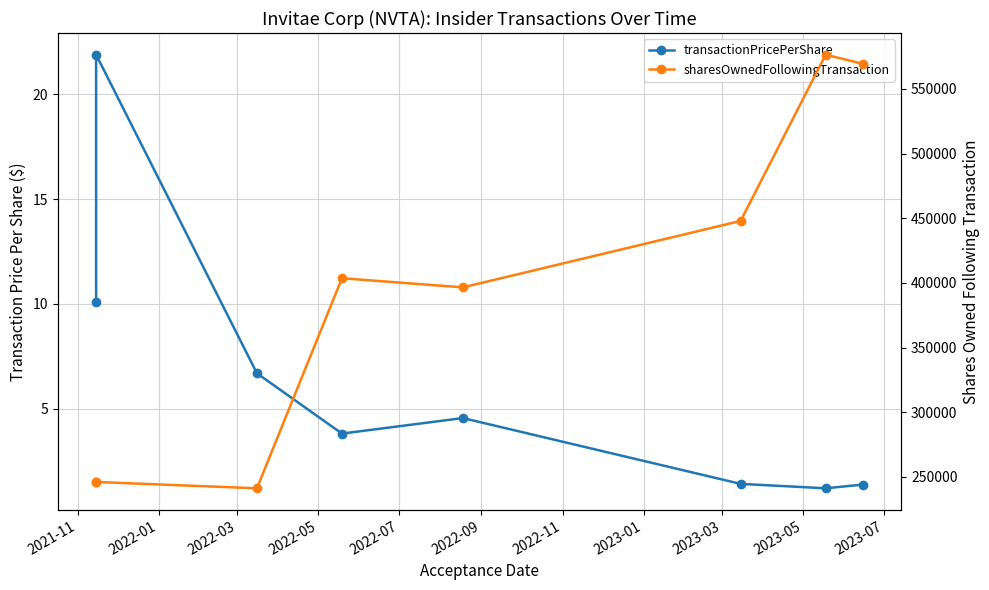

Which series has the widest spread of values?

sharesOwnedFollowingTransaction